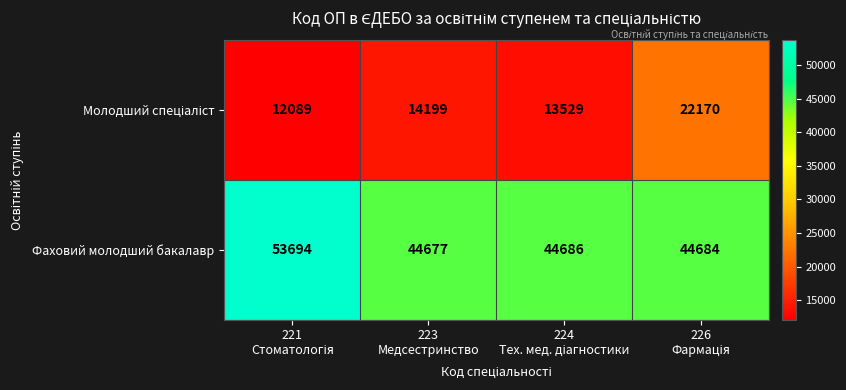

What is the difference between the maximum and minimum values in the Фаховий молодший бакалавр series?

9017